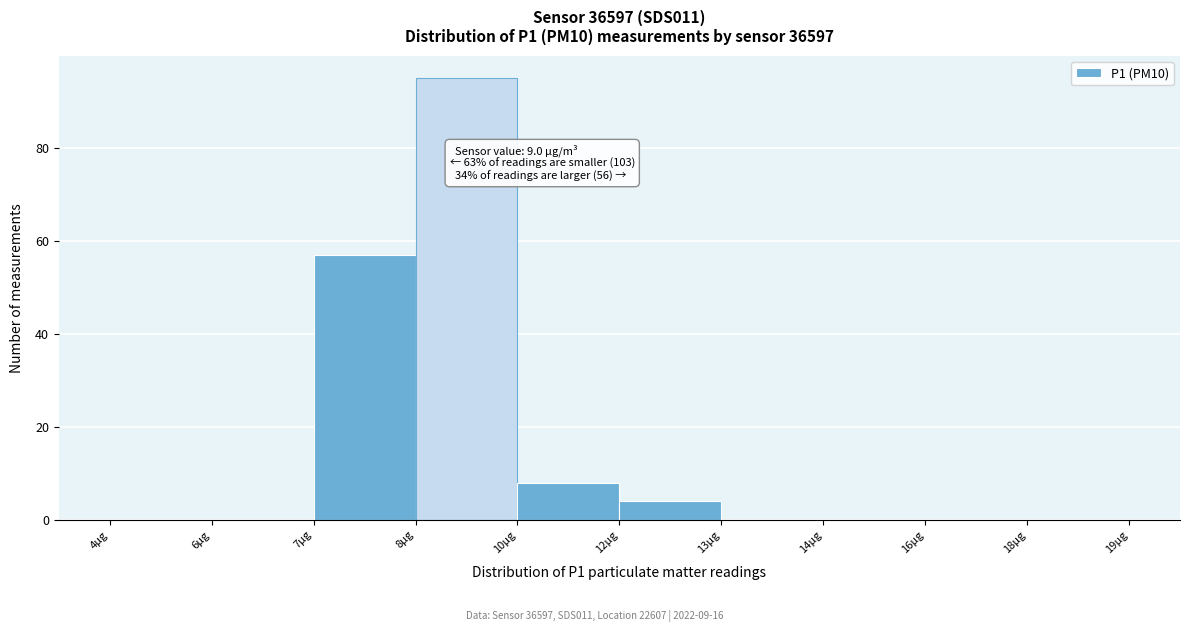

Reading right to left, extract all data points from this chart.

18µg=0	16µg=0	14µg=0	13µg=0	12µg=4	10µg=8	8µg=95	7µg=57	6µg=0	4µg=0